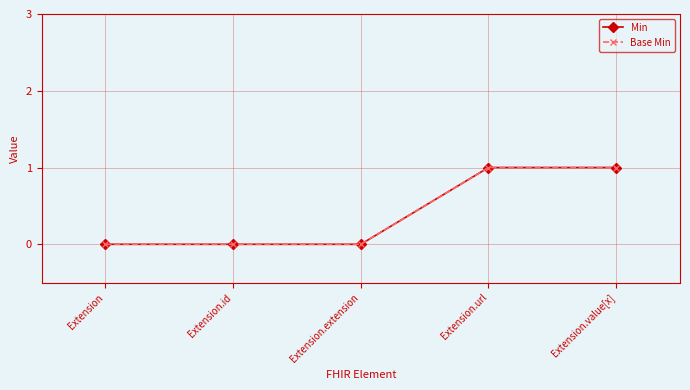

Does the chart have visible grid lines?

Yes